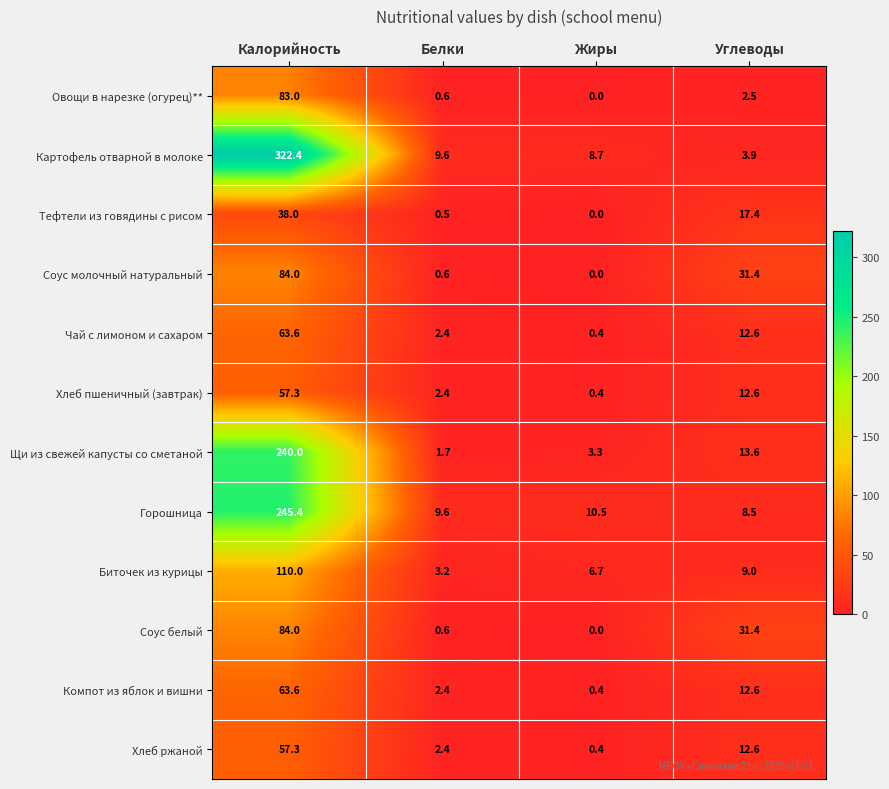

List the labels in order of Хлеб ржаной value, largest first.

Калорийность, Углеводы, Белки, Жиры